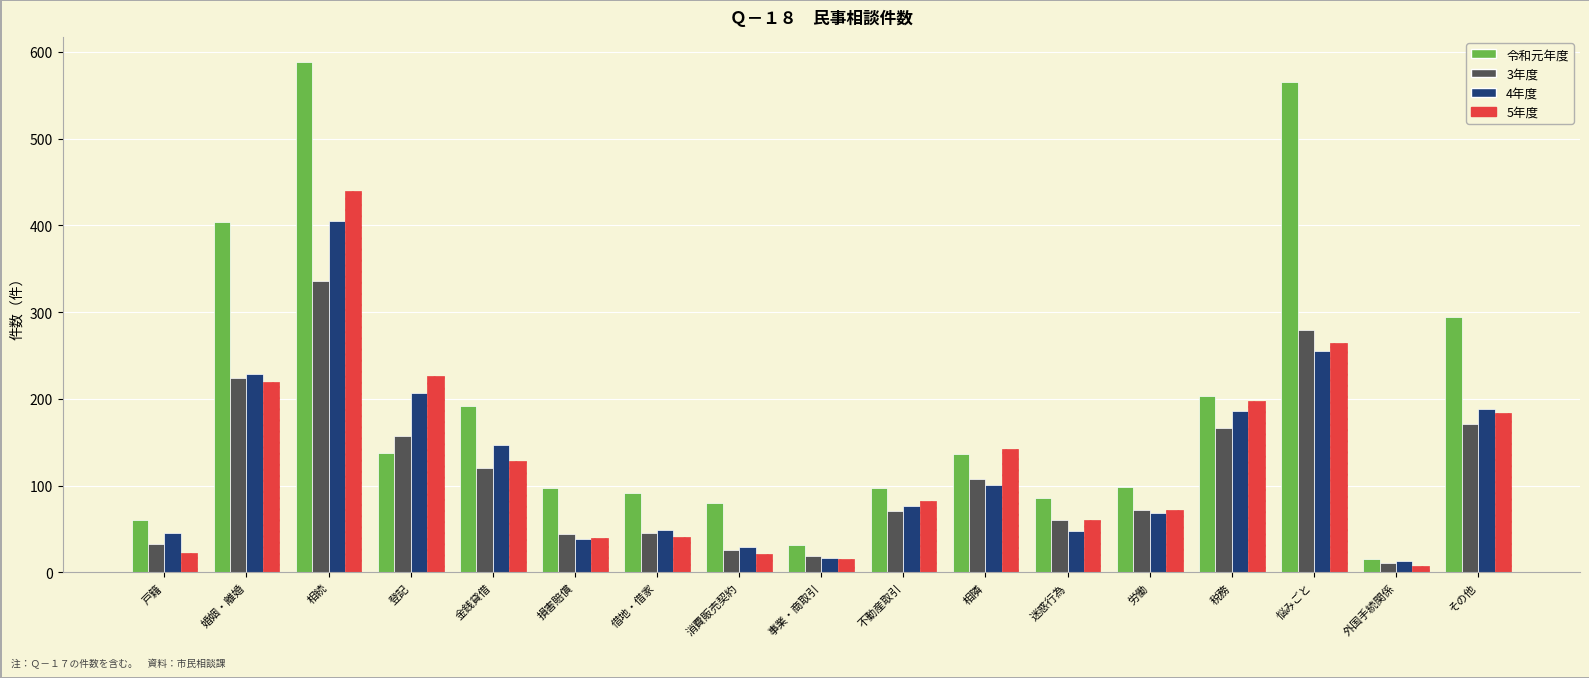

What is the greatest value displayed?

588